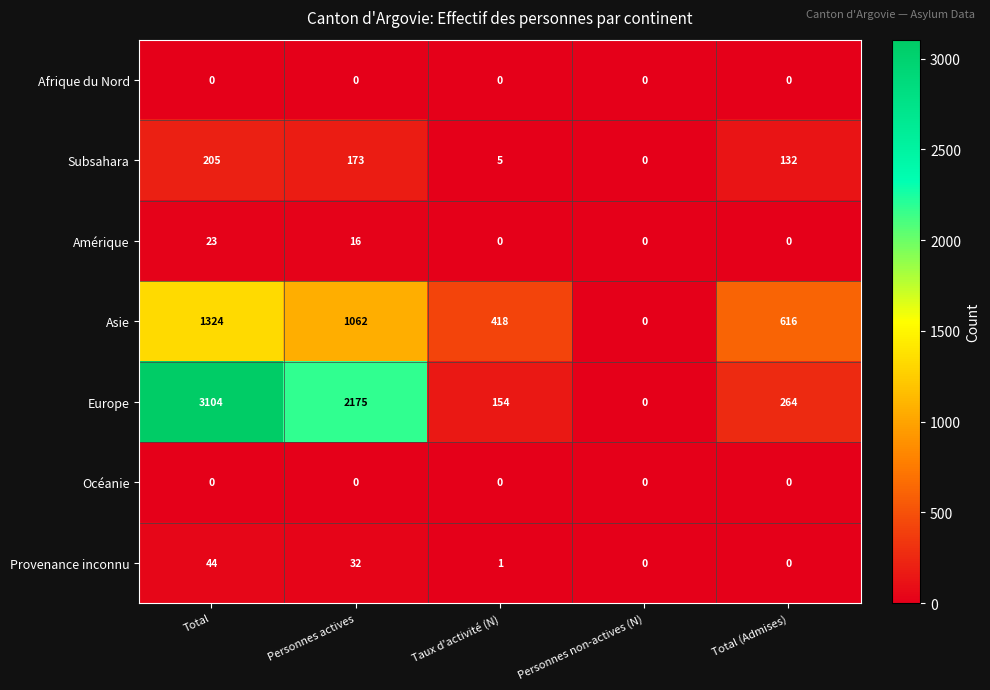

What is the sum of all Europe values?

5697